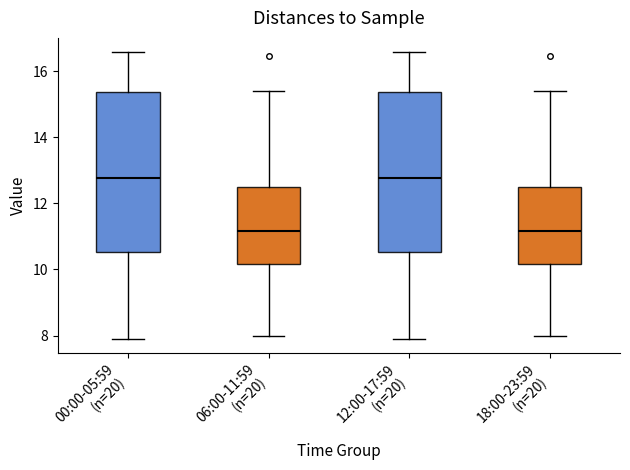

Where is the upper edge of the box for 06:00-11:59 (n=20) on the y-axis? The values are not printed on the chart, so give them approximately, as read against the axis.

12.4